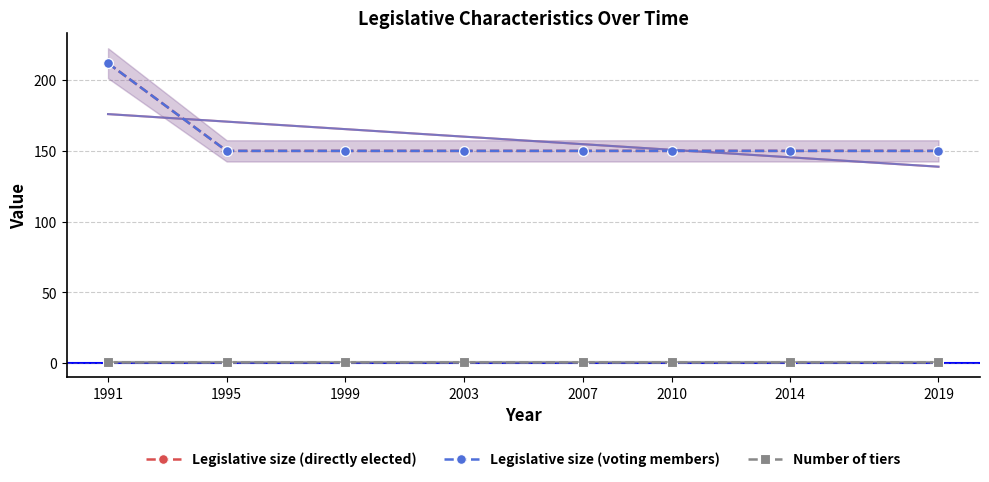

Count the number of categories in the chart.

8